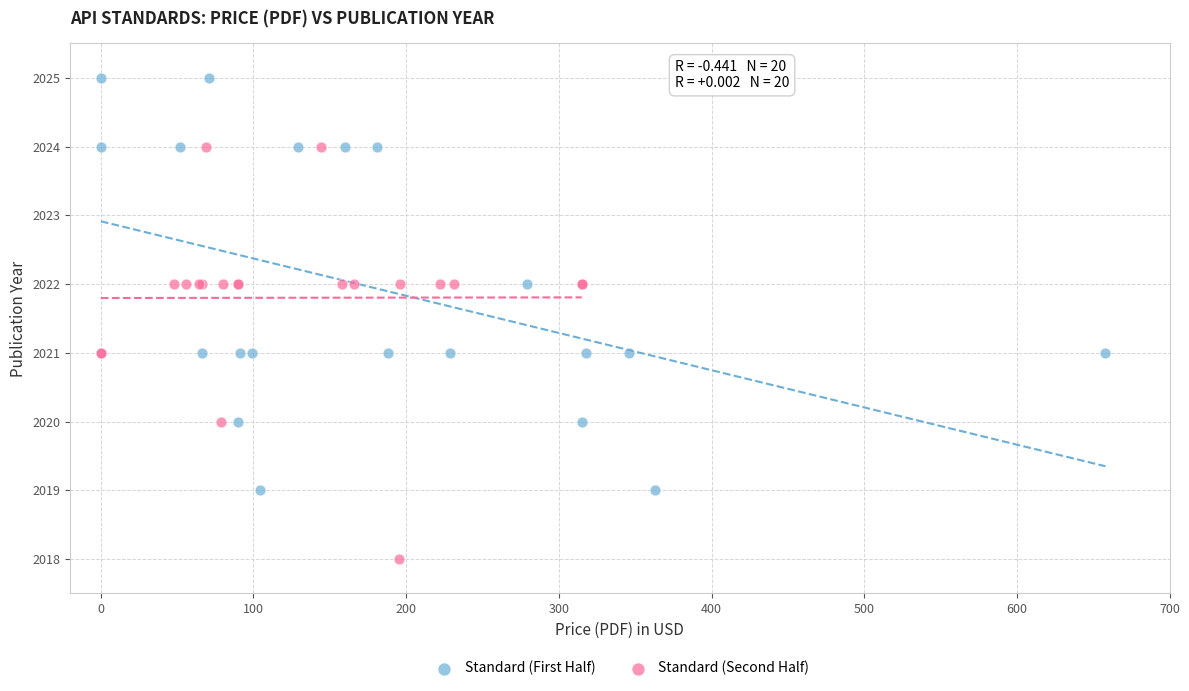

Which series contains the highest Y value?

Standard (First Half)